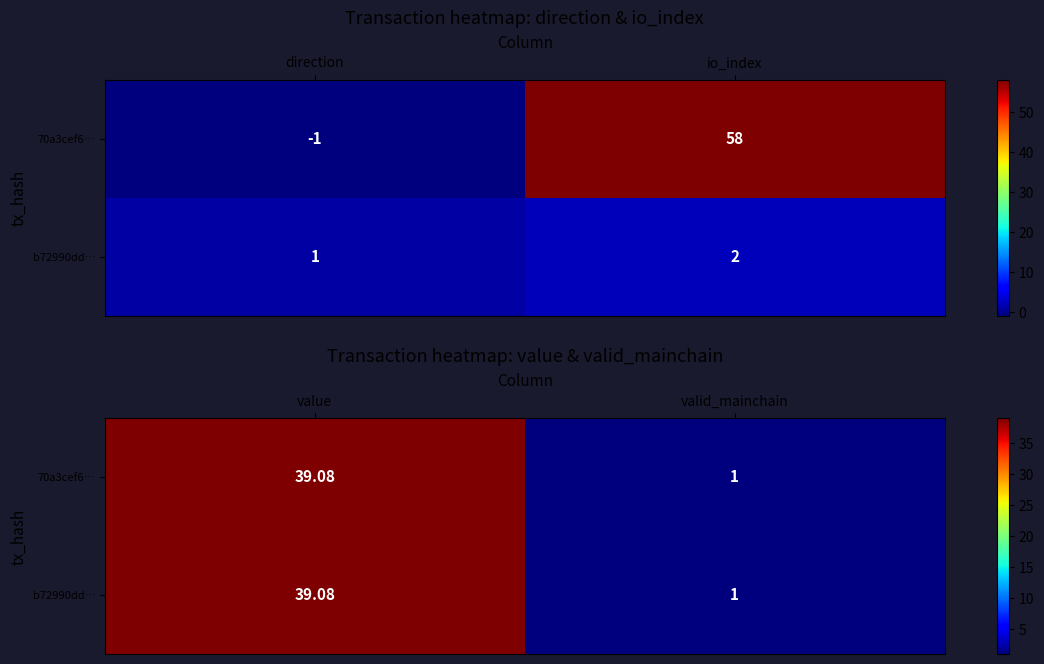

List the series in order of their peak value, highest first.

70a3cef6…, b72990dd…